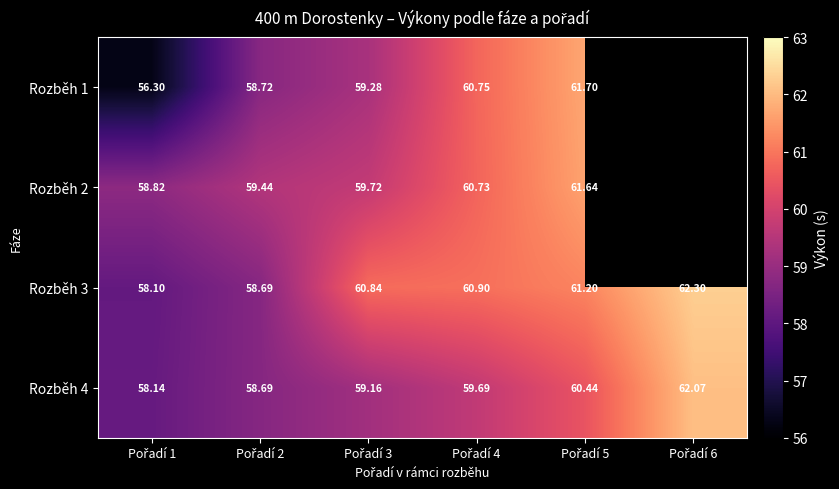

Between Pořadí 1 and Pořadí 4, which series saw the biggest shift?

Rozběh 1